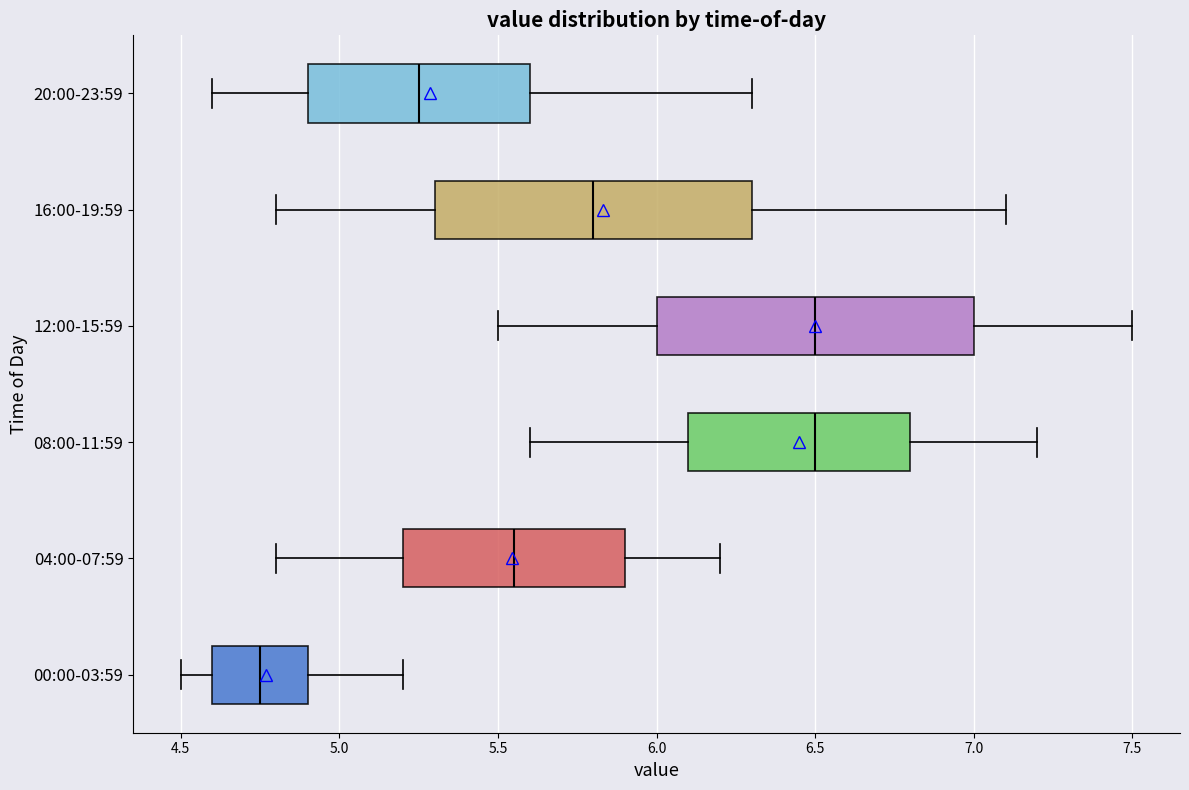

Reading bottom to top, read every box against the x-axis: the position of its median line, the range the box covers, and the ends of its whiskers. The values are not printed on the chart, so give them approximately, as read against the axis.

00:00-03:59: median 4.75, box 4.60 to 4.90, whiskers 4.50 to 5.20
04:00-07:59: median 5.55, box 5.20 to 5.90, whiskers 4.80 to 6.20
08:00-11:59: median 6.50, box 6.10 to 6.80, whiskers 5.60 to 7.20
12:00-15:59: median 6.50, box 6.00 to 7.00, whiskers 5.50 to 7.50
16:00-19:59: median 5.80, box 5.30 to 6.30, whiskers 4.80 to 7.10
20:00-23:59: median 5.25, box 4.90 to 5.60, whiskers 4.60 to 6.30